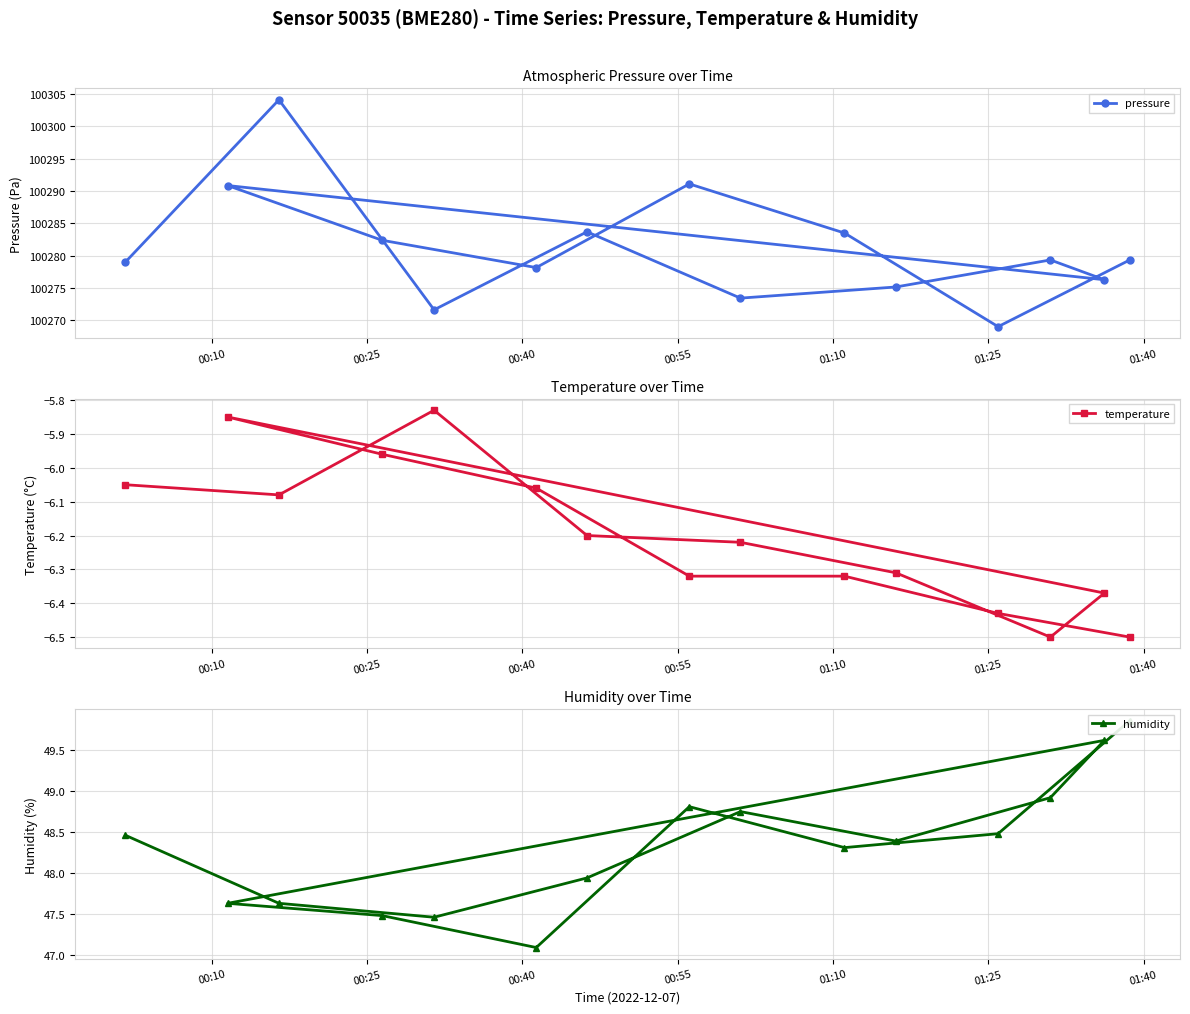

What is the maximum value for pressure?

100304.1